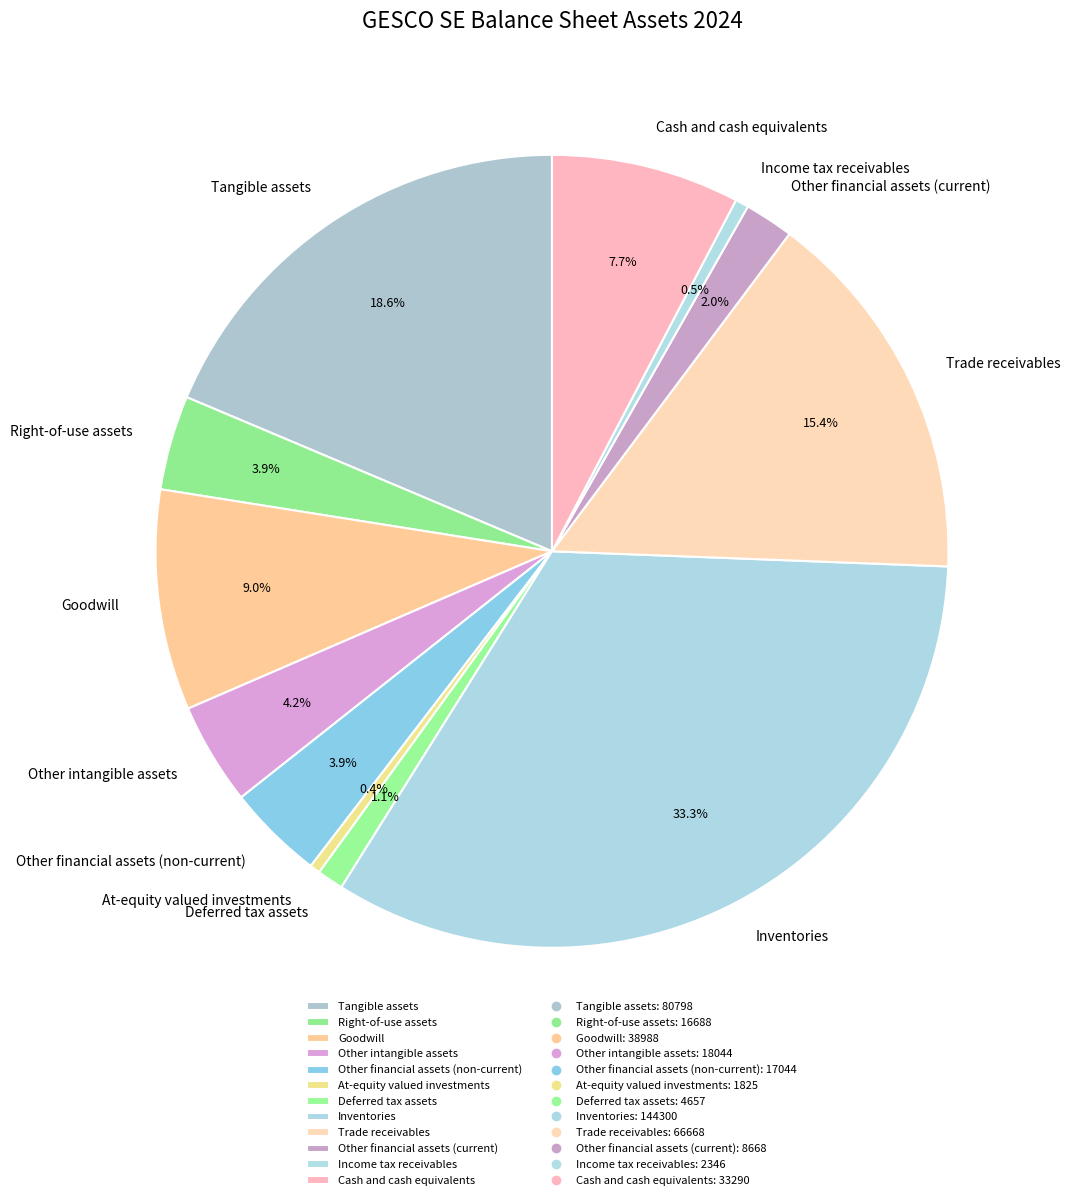

To the nearest percent, what percentage of the pie is Trade receivables?

15%